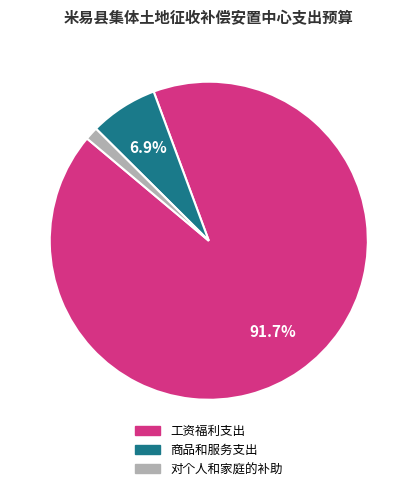

To the nearest percent, what percentage of the pie is 商品和服务支出?

7%